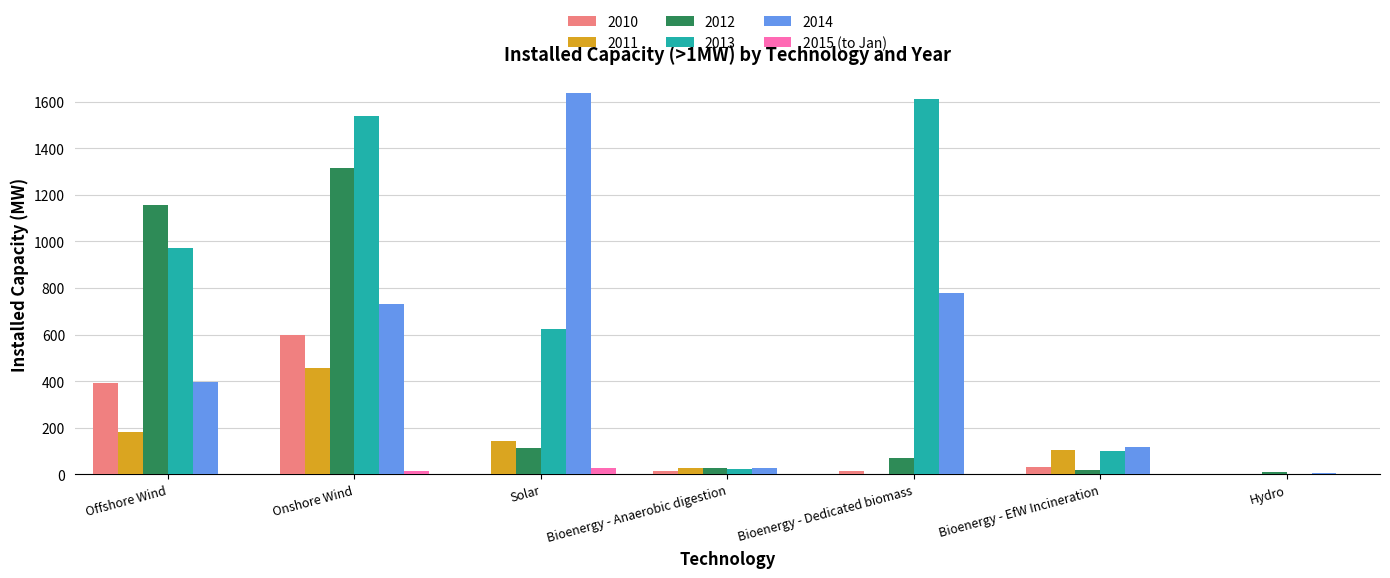

What is the highest value of the 2014 series?

1636.6